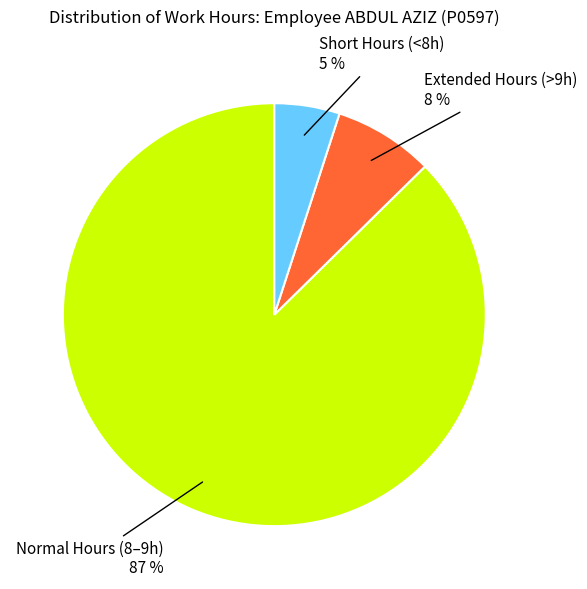

To the nearest percent, what is the difference between the largest and smallest slice percentages?

82%